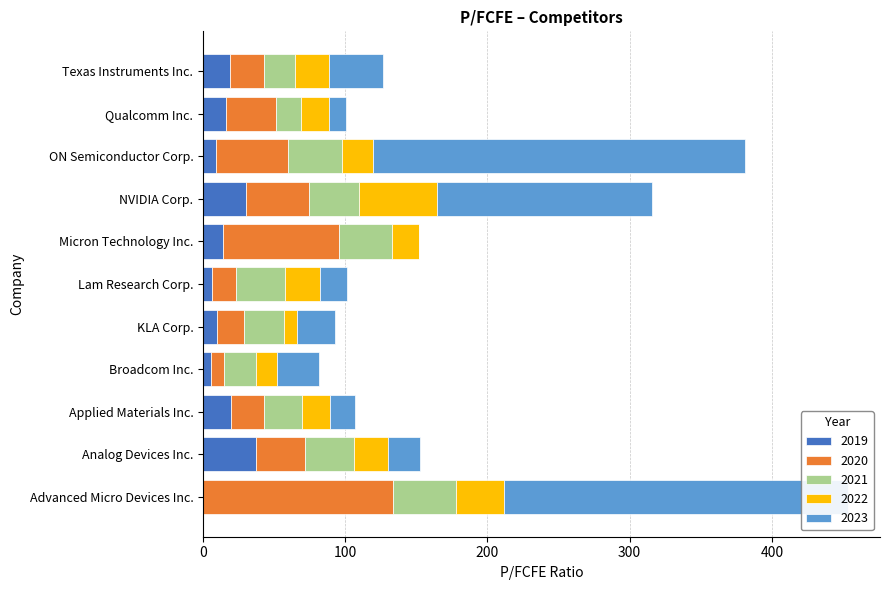

What is the total value across all series at NVIDIA Corp.?

315.5